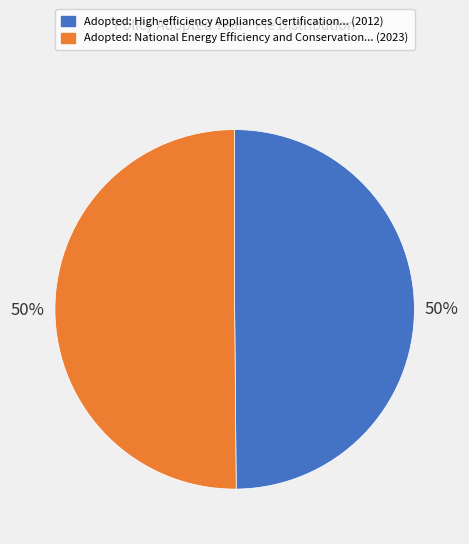

To the nearest percent, what is the average slice percentage?

50%